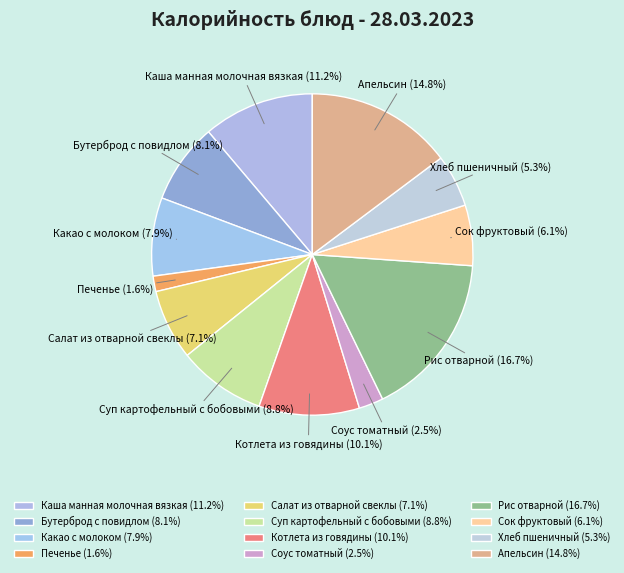

Is it true that Салат из отварной свеклы is 1% of the pie?

False